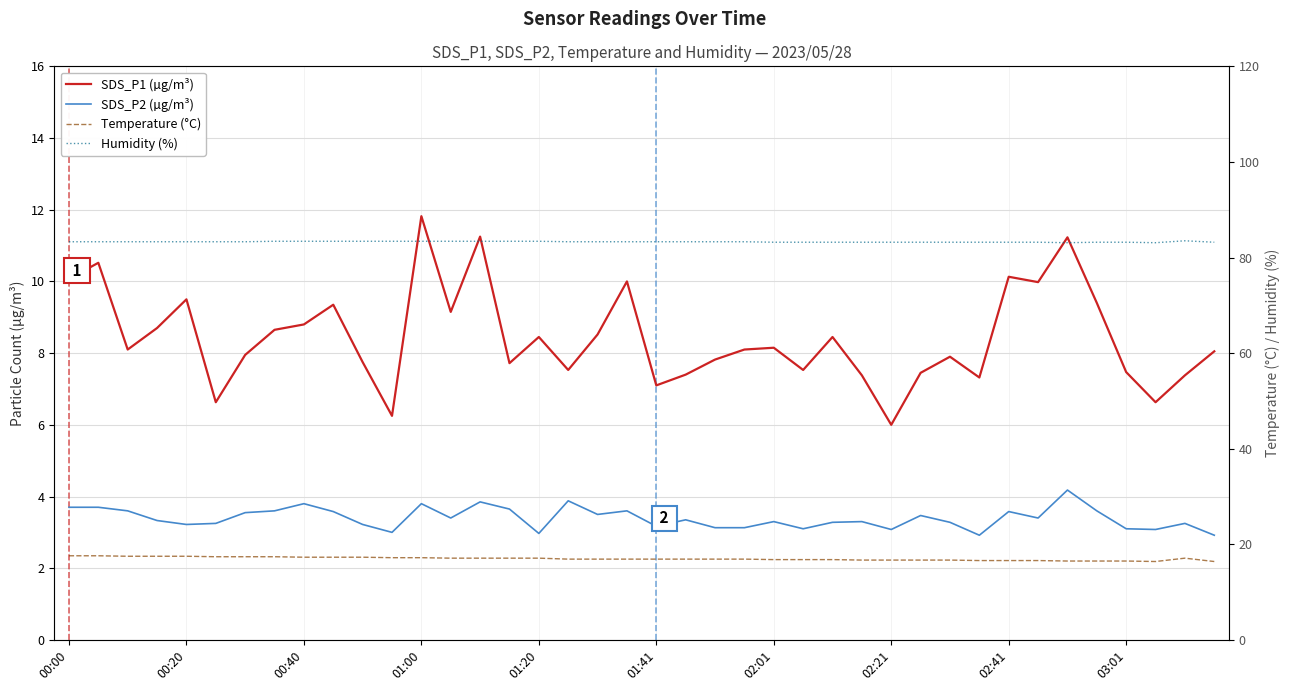

What is the difference between the highest and lowest values at 01:00?

80.0